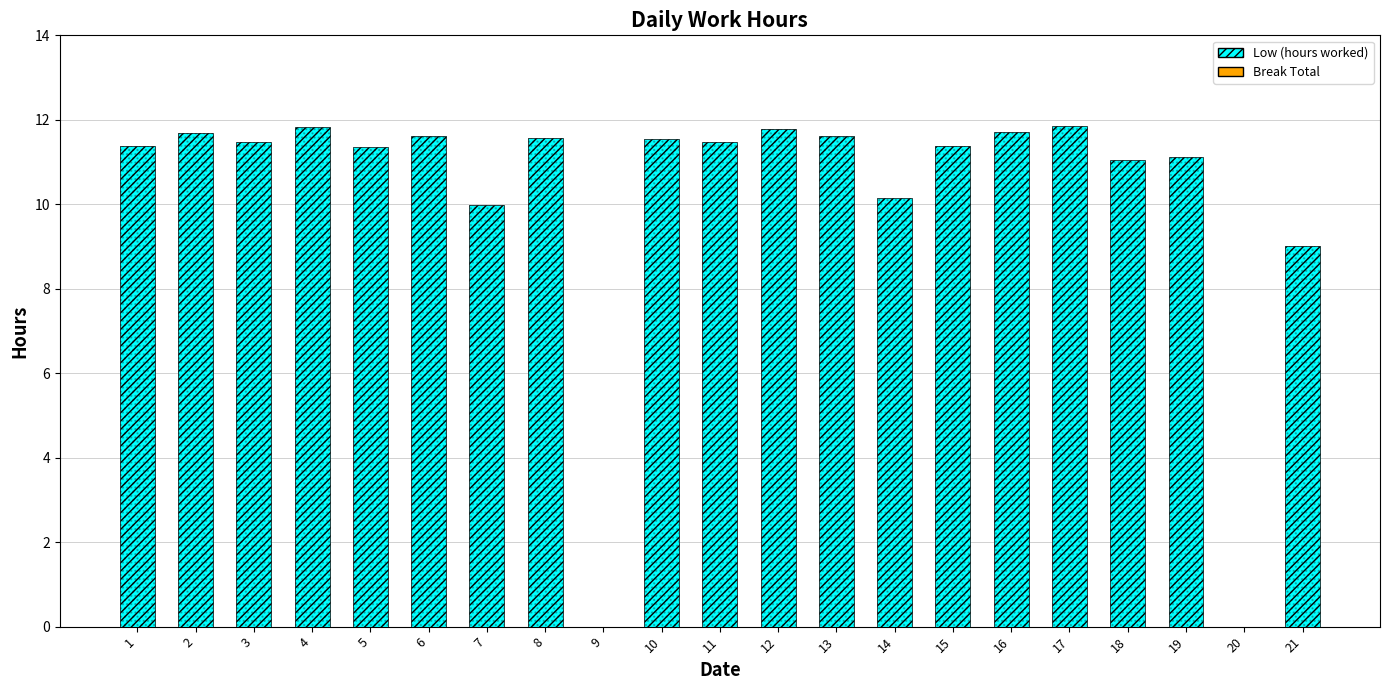

What is the average value of the Low series?

10.2